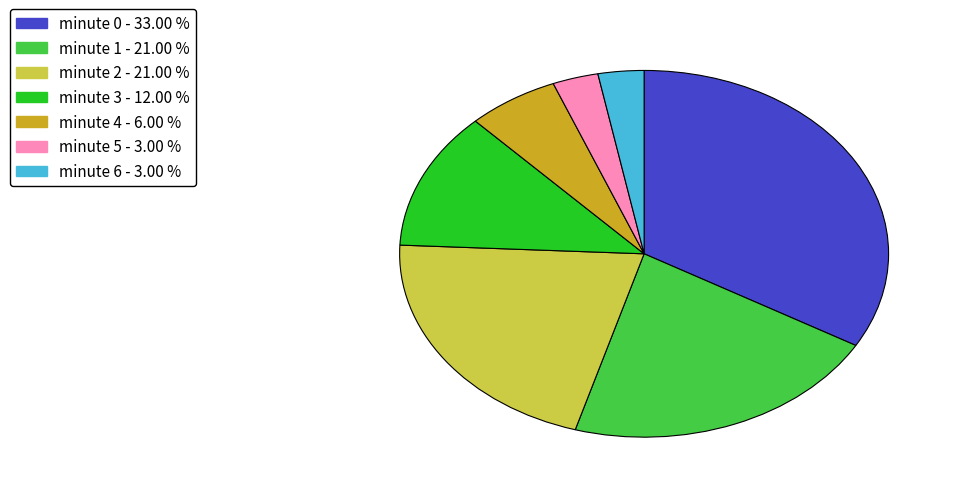

True or false: minute 5 accounts for 3% of the total.

True